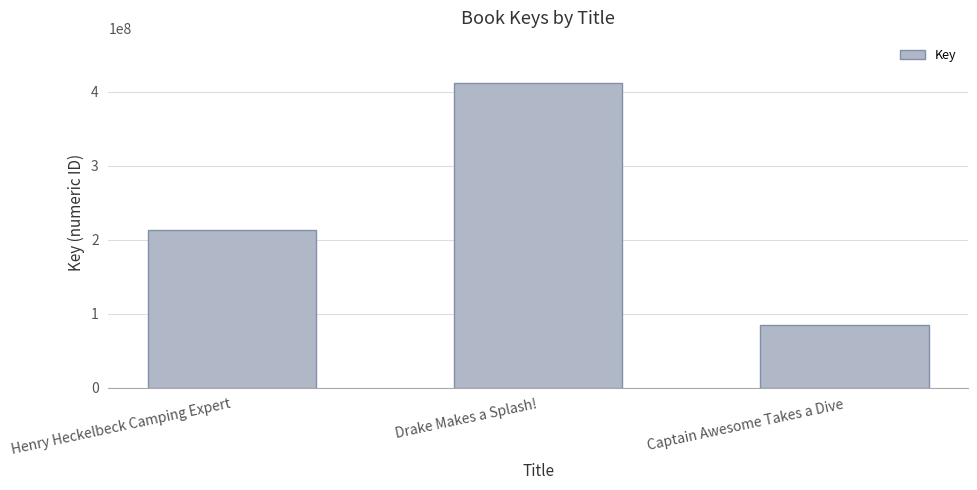

Reading right to left, extract all data points from this chart.

85080793	411071610	212475927